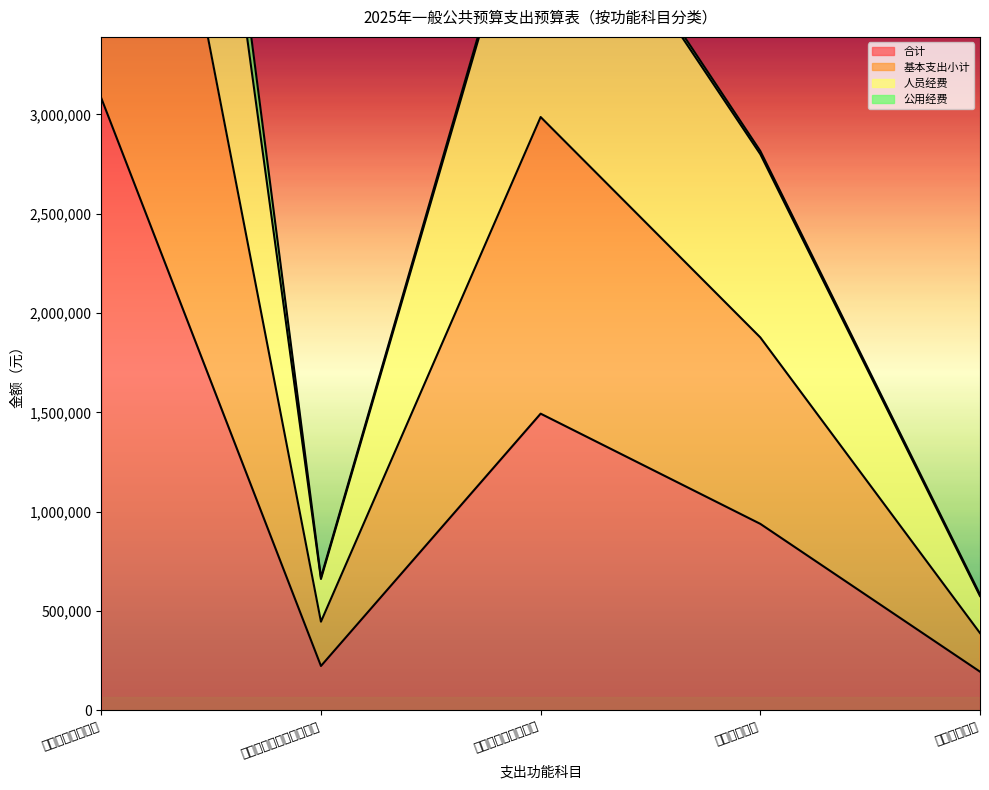

At which label does 合计 first exceed 938462?

一般公共服务支出